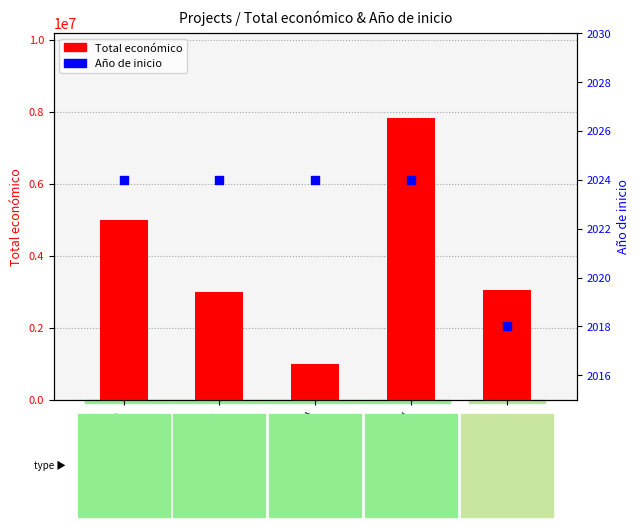

What are all the series names shown in the legend?

Total económico, Año de inicio